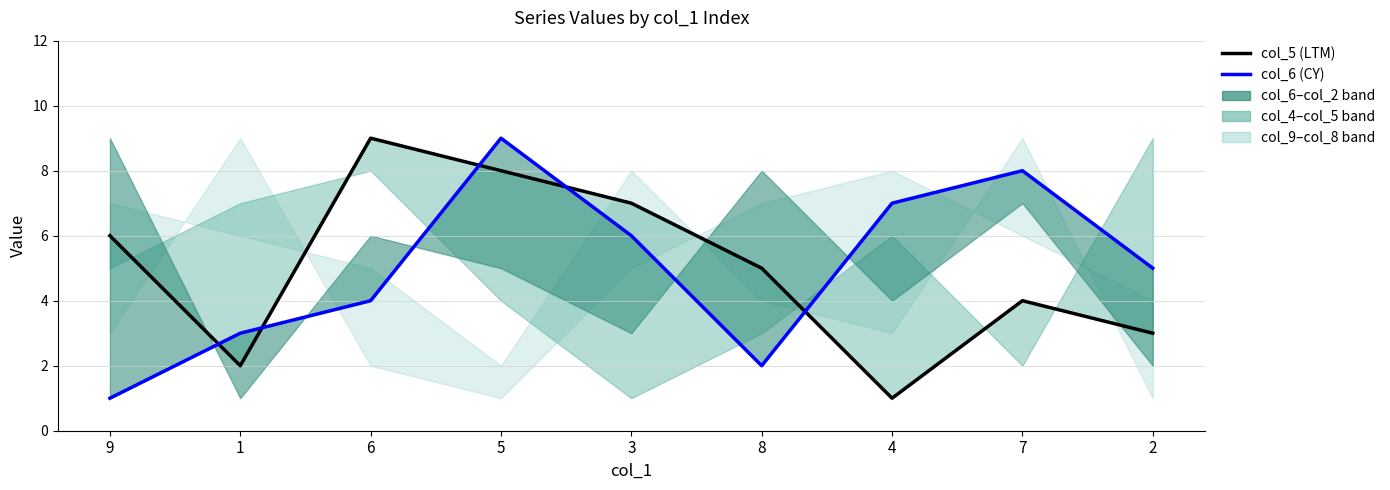

What is the highest value of the col_5 (LTM) series?

9